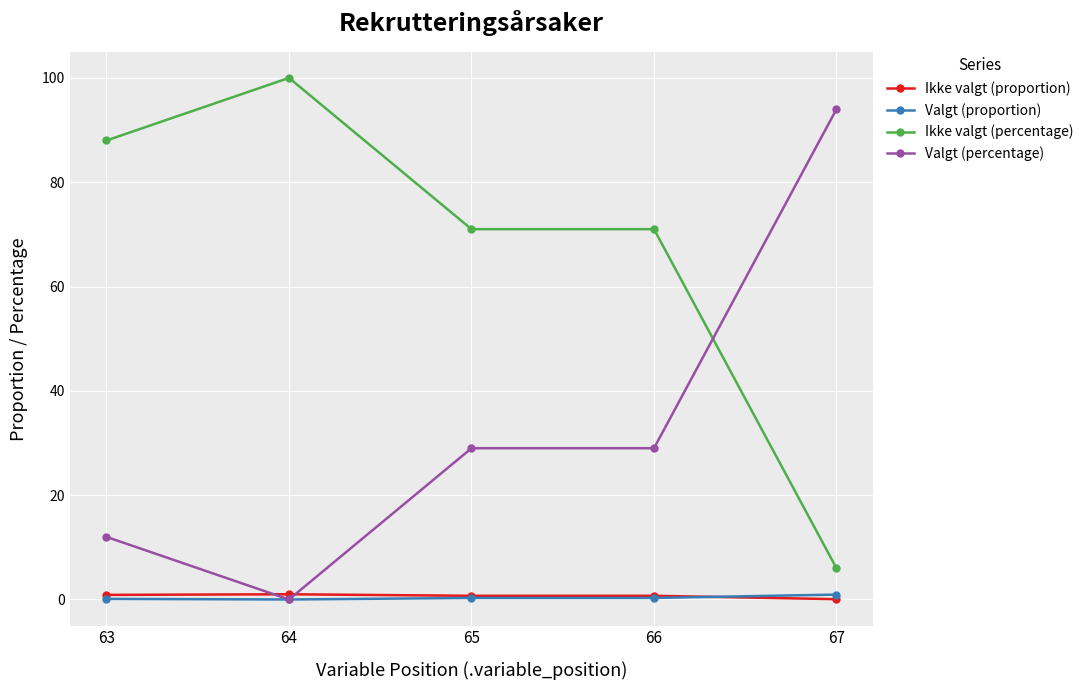

What is the value of the Valgt (proportion) point at the 5th from the left?

0.9